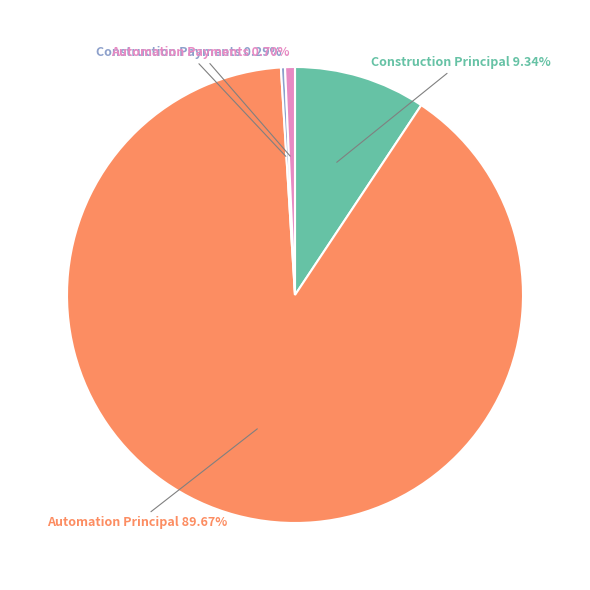

What percentage do Construction Principal and Automation Principal together represent?

99.0%